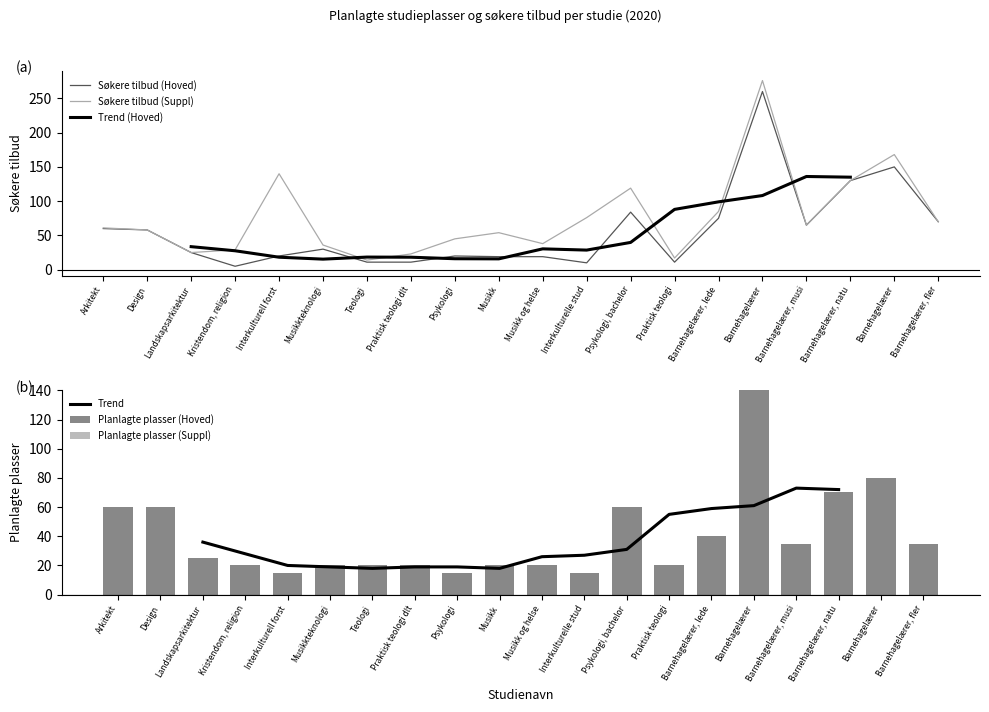

The Søkere tilbud (Hoved) series shows 40 at Arkitekt. True or false?

False